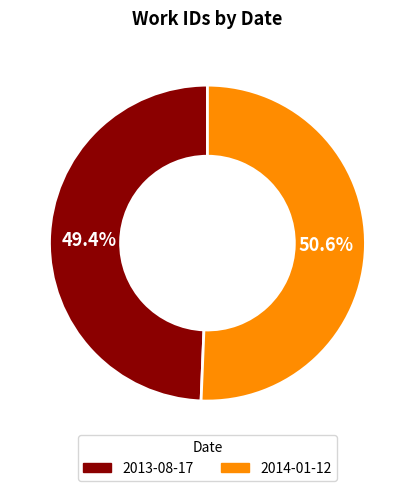

What percentage do 2013-08-17 and 2014-01-12 together represent?

100.0%